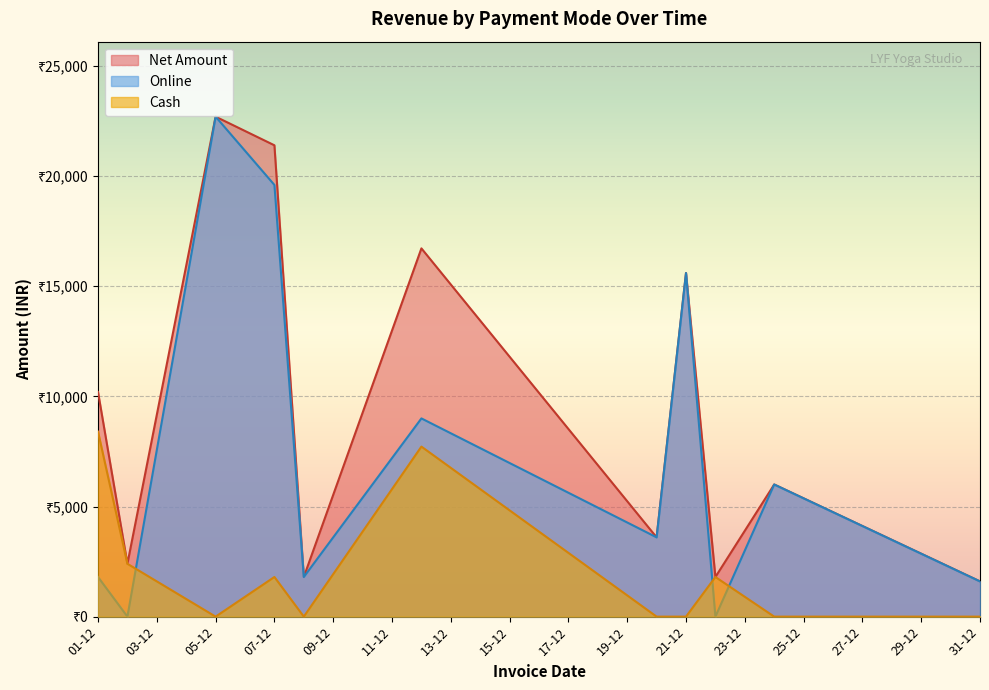

What are all the series names shown in the legend?

Net Amount, Online, Cash